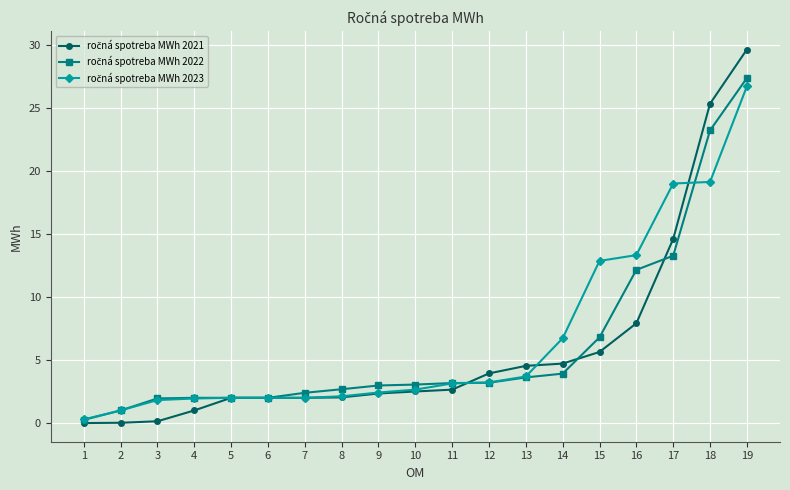

Which label corresponds to the largest value in the chart?

19